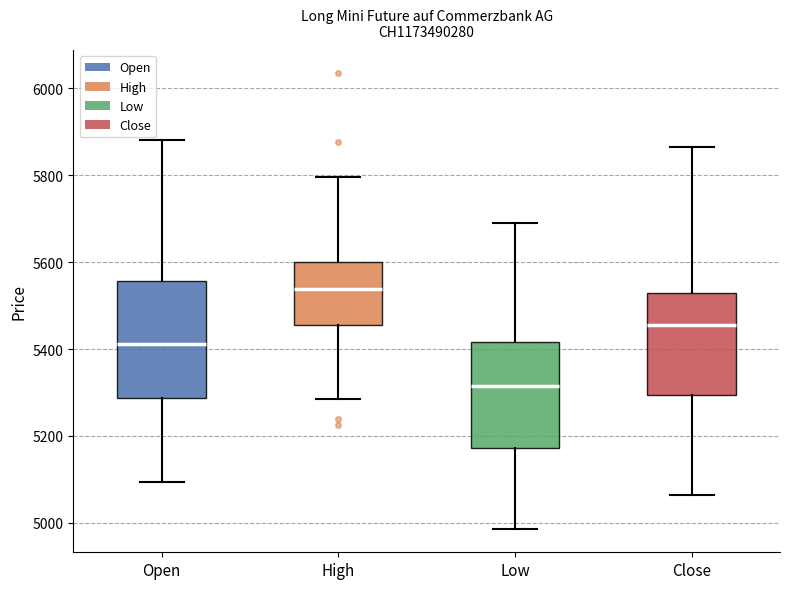

Comparing the boxes themselves (not the whiskers), which one is the tallest?

Open